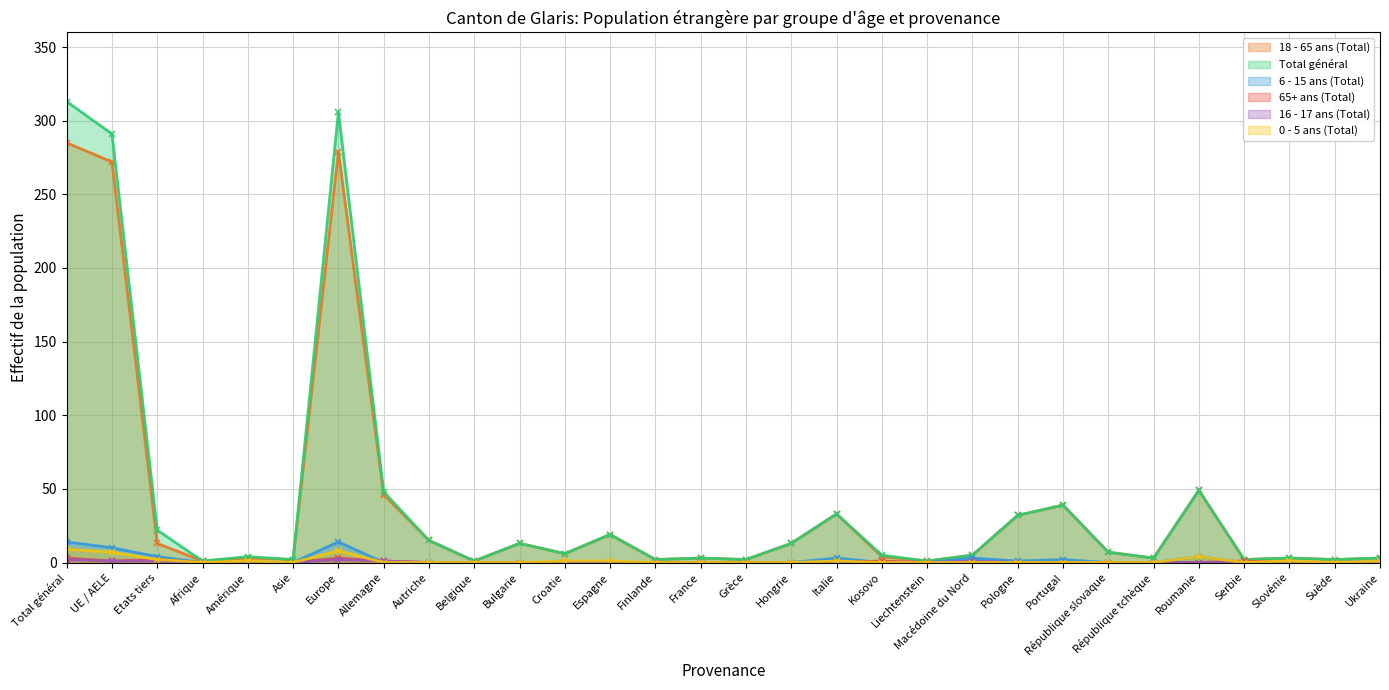

Reading left to right, what are all the values shown in this chart?

18 - 65 ans (Total): 285	272	13	1	3	2	279	46	15	1	13	6	19	2	3	2	13	33	4	1	5	32	39	7	3	49	2	3	2	3
Total général: 313	291	22	1	4	2	306	48	15	1	13	6	19	2	3	2	13	33	5	1	5	32	39	7	3	49	2	3	2	3
6 - 15 ans (Total): 14	10	4	0	0	0	14	0	0	0	0	0	0	0	0	0	0	3	0	0	3	1	2	0	0	4	0	0	0	1
65+ ans (Total): 3	1	2	0	0	0	3	1	0	0	0	0	0	0	0	0	0	0	1	0	0	0	0	0	0	0	1	0	0	0
16 - 17 ans (Total): 2	1	1	0	0	0	2	1	0	0	0	0	0	0	0	0	0	0	0	0	1	0	0	0	0	0	0	0	0	0
0 - 5 ans (Total): 9	7	2	0	1	0	8	0	0	0	0	1	1	0	0	0	0	1	0	0	0	0	0	0	0	4	0	1	0	1